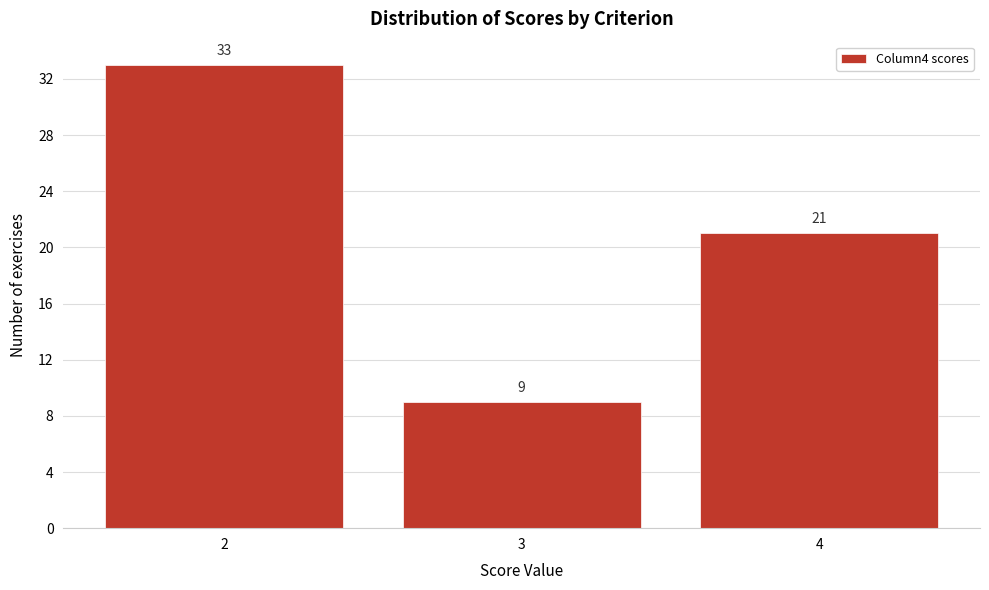

How tall is the bar that spans 1.5 to 2.5 on the x-axis?

33